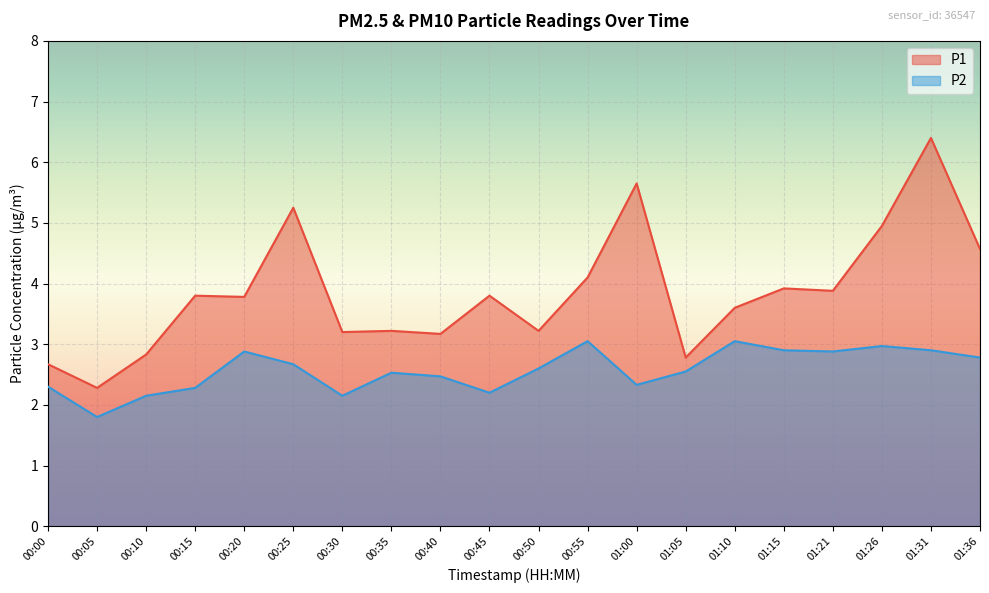

At which label is P1 closest to 4?

01:15